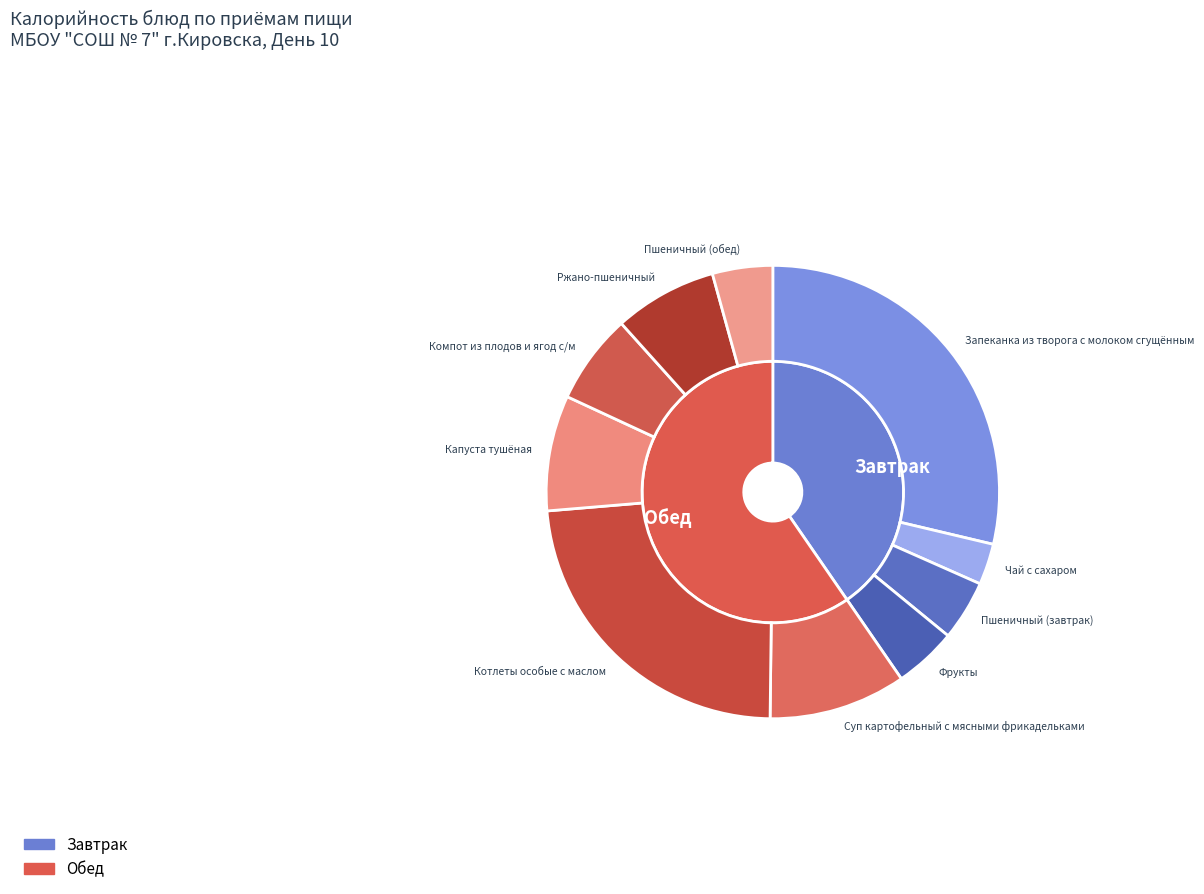

How many slices are in this pie chart?

10